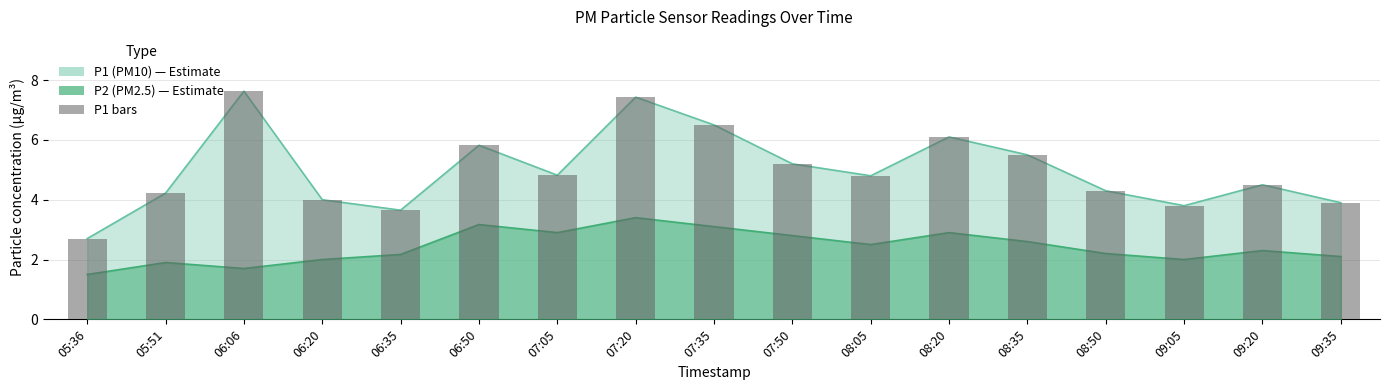

How many bars are there in total?

17